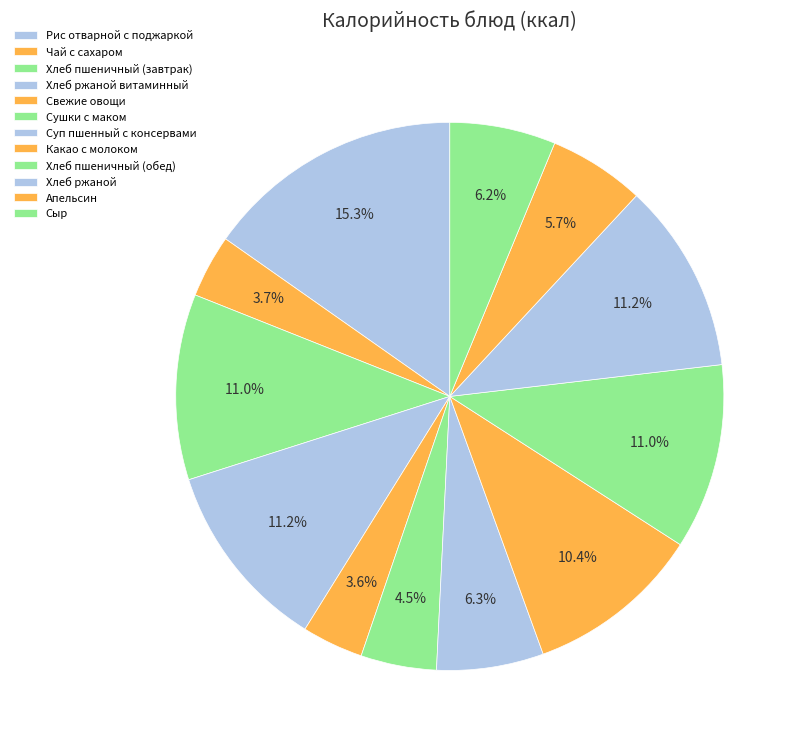

To the nearest percent, what is the average slice percentage?

8%